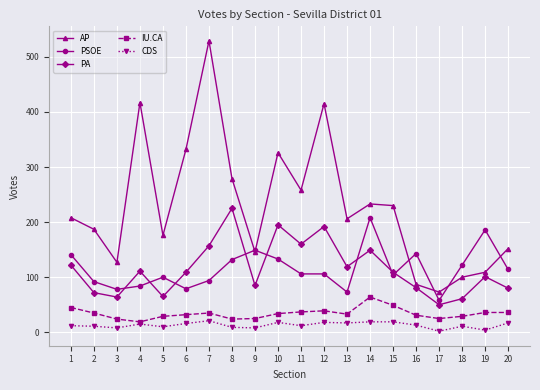

True or false: IU.CA has more than 1 interior local peaks.

True